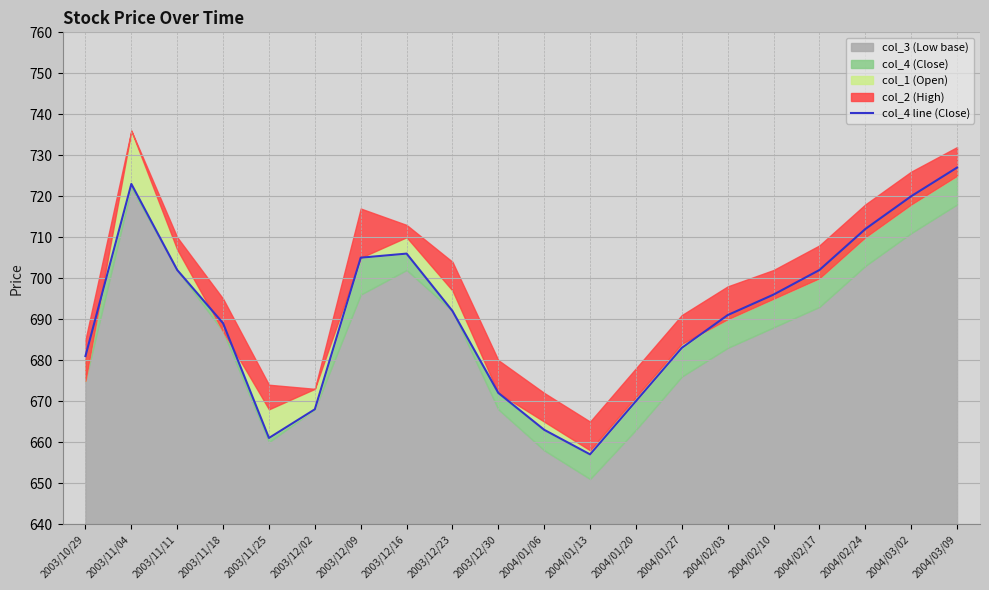

The value at 2003/12/30 is 672. True or false?

True